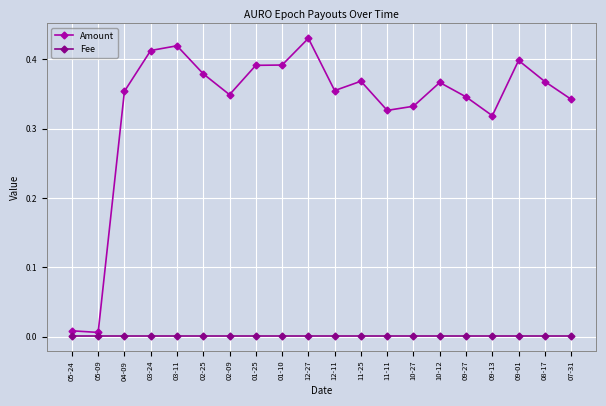

True or false: Amount has a value of 0.2 at 01-10.

False